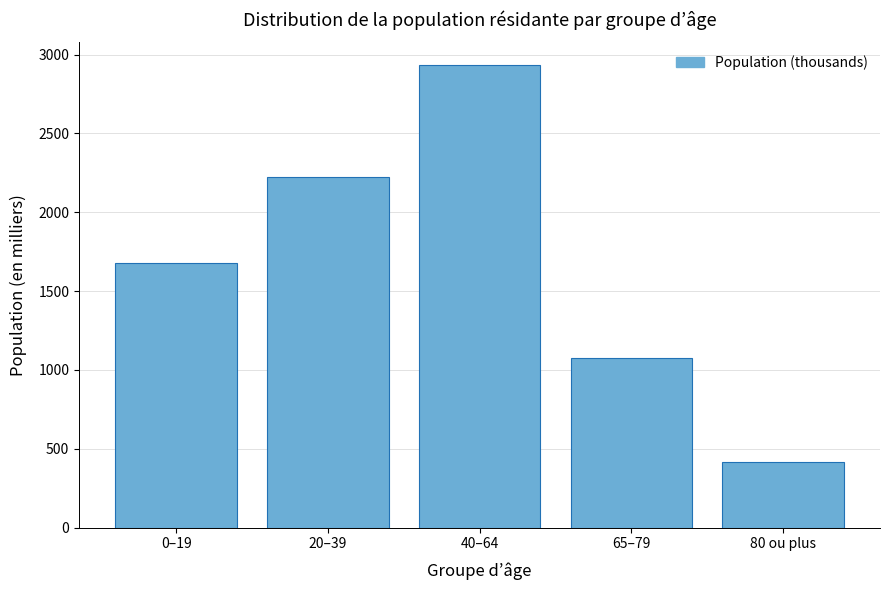

Reading left to right, list all the values displayed in this chart.

0–19=1675.5	20–39=2225.1	40–64=2931.4	65–79=1078.2	80 ou plus=416.9